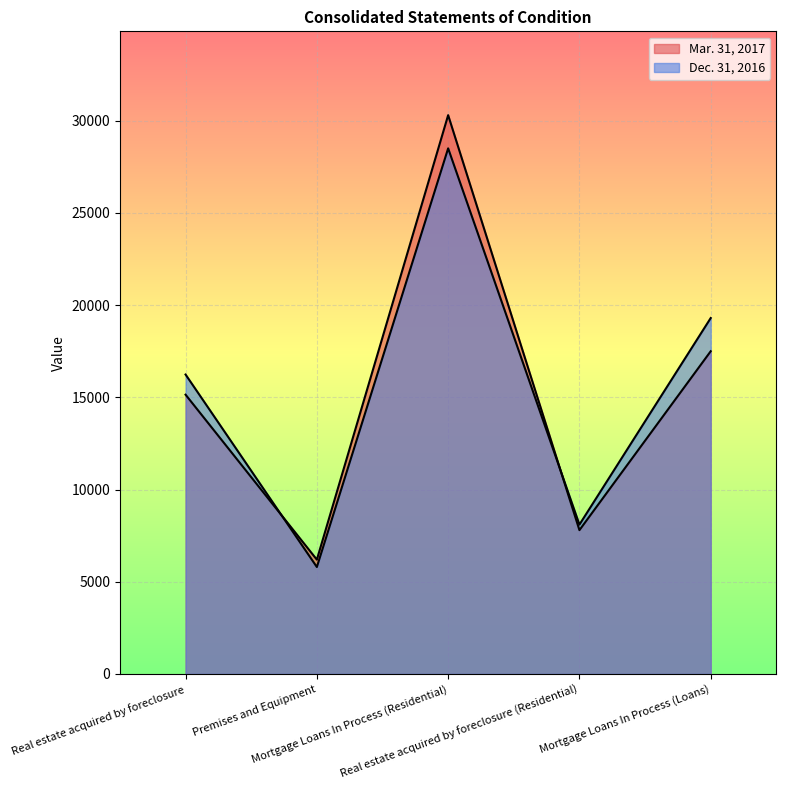

How many interior local valleys does the Dec. 31, 2016 series have?

2